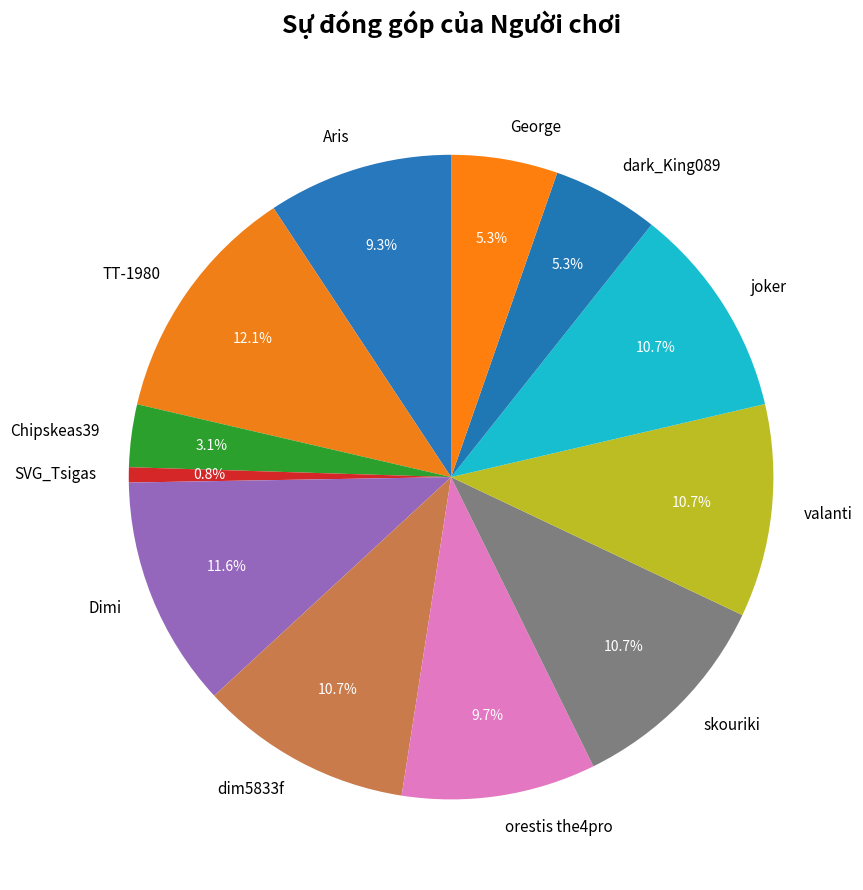

What is the ratio of the value at orestis the4pro to the value at dark_King089?

1.8